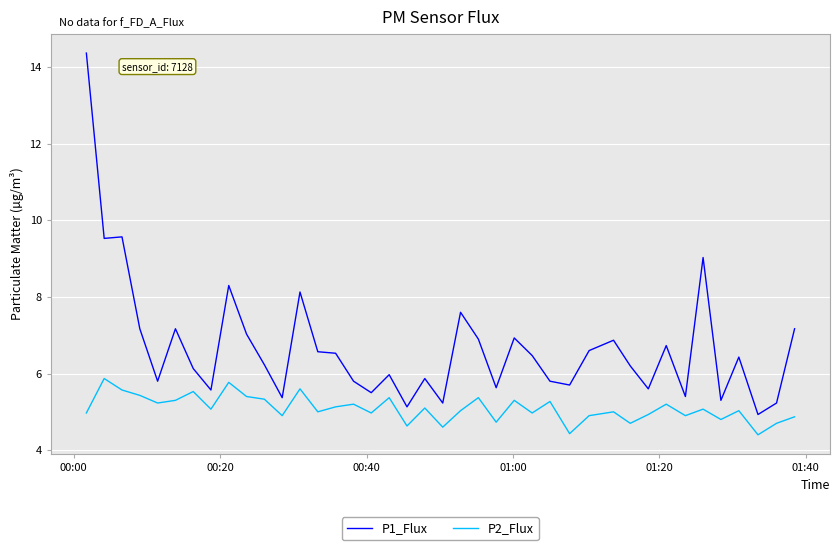

How many lines are shown in the chart?

2